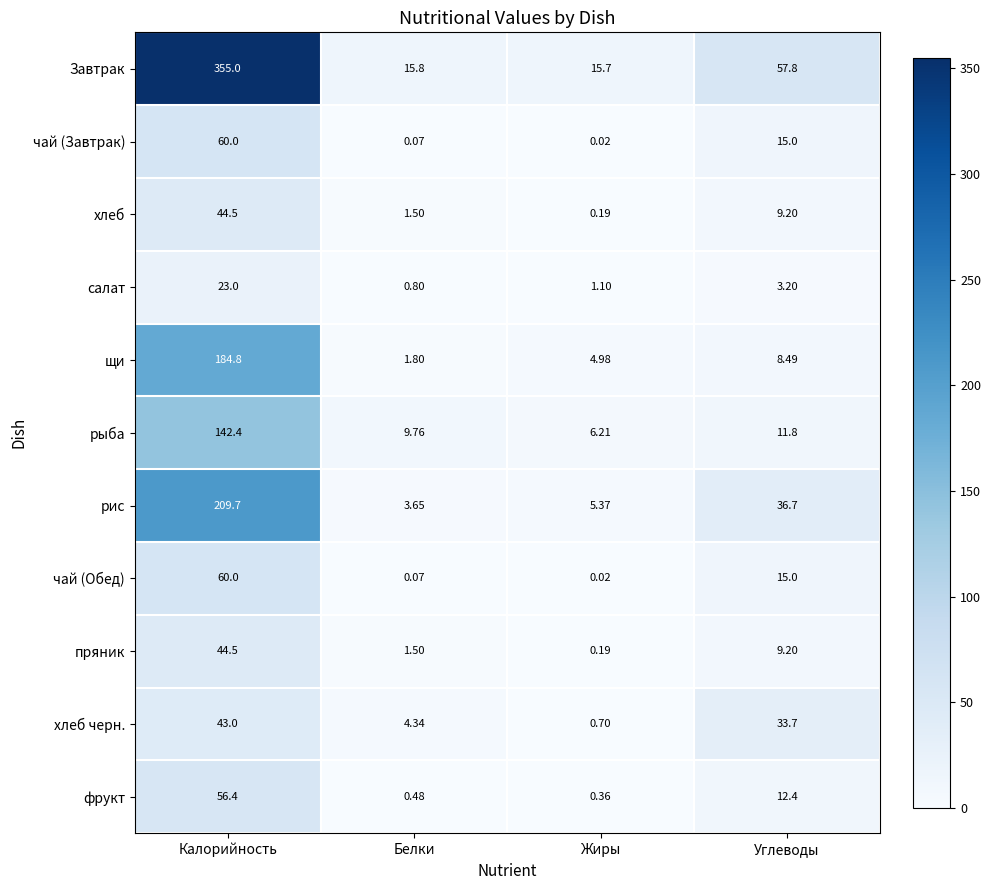

Which series has the largest range (max minus min)?

Завтрак